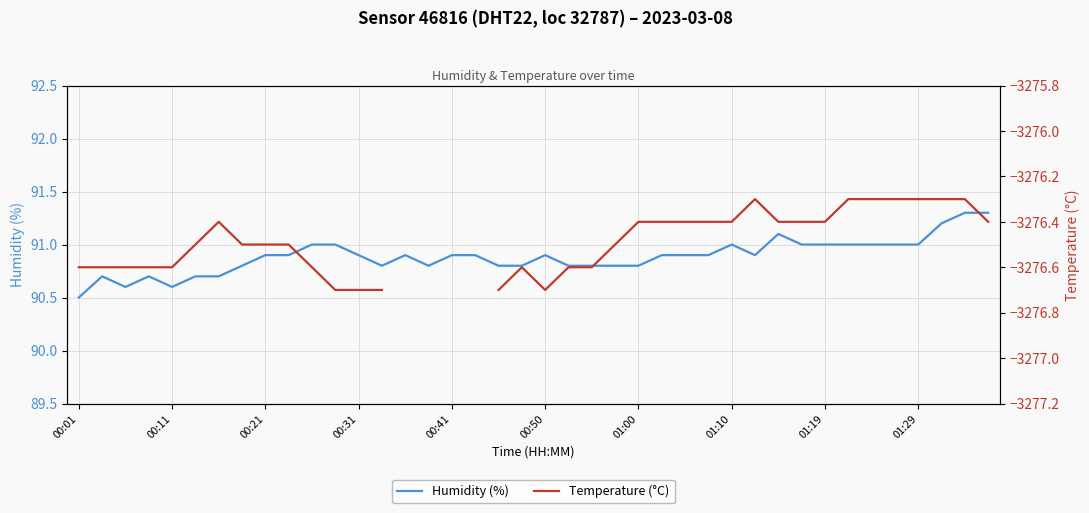

Where is Temperature (°C) nearest to the value -3276?

29